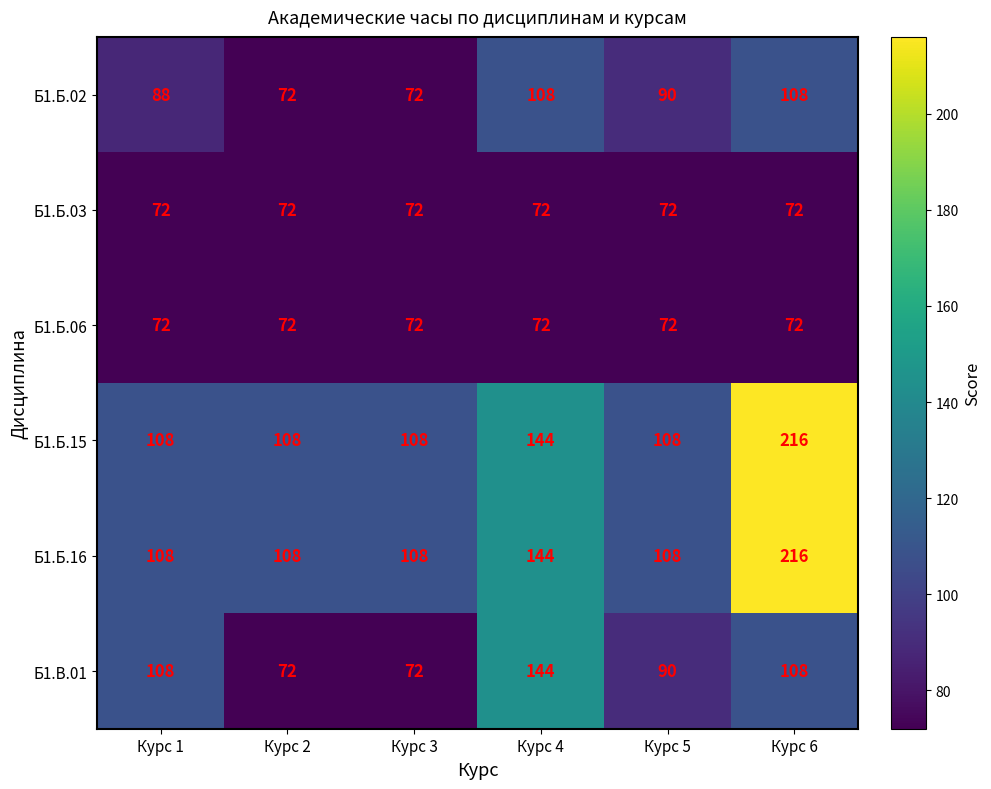

What is the sum of all Б1.В.01 values?

594